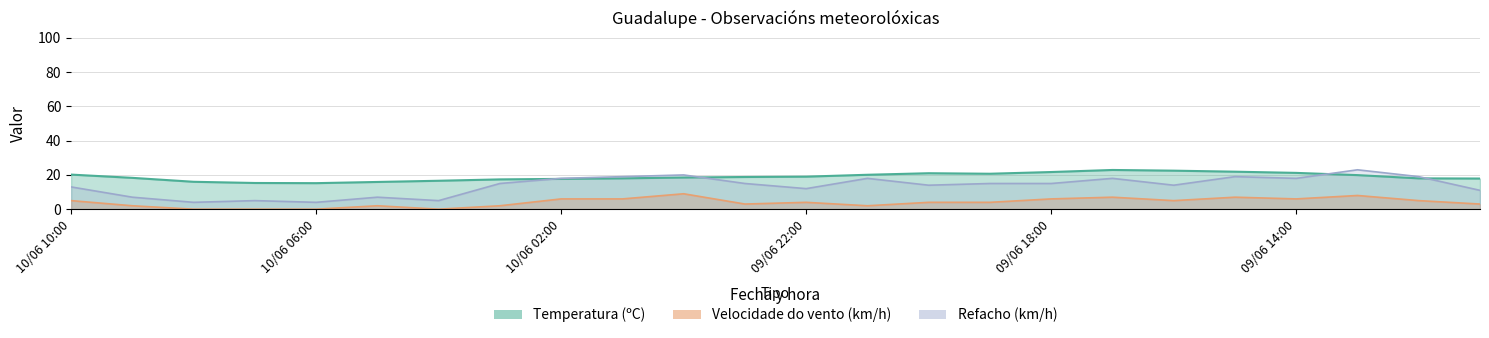

What are all the series names shown in the legend?

Temperatura (ºC), Velocidade do vento (km/h), Refacho (km/h)